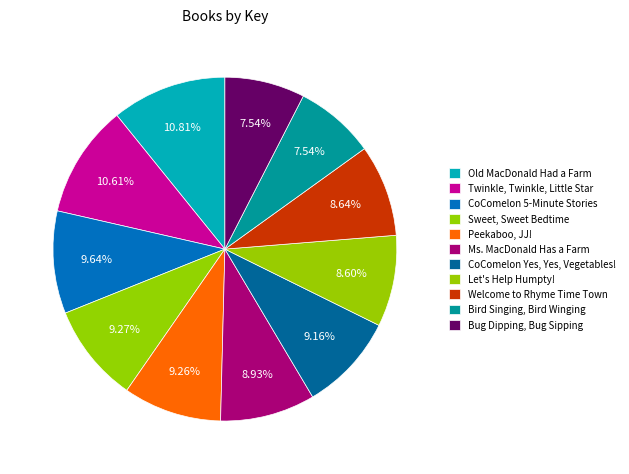

Does any single category account for the majority?

No